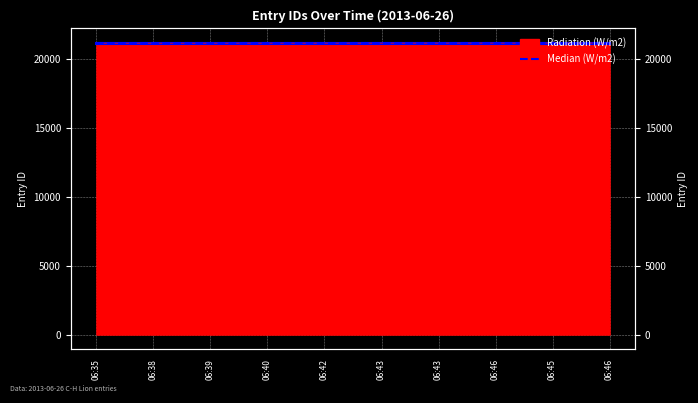

At which category does the chart reach its minimum across all series?

06:35